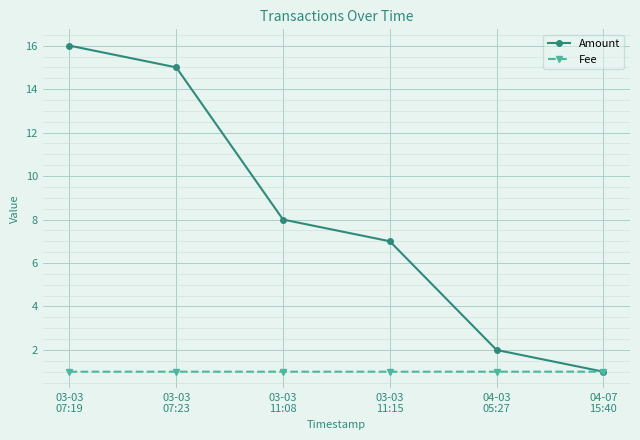

What is the average value of the Fee series?

1.0